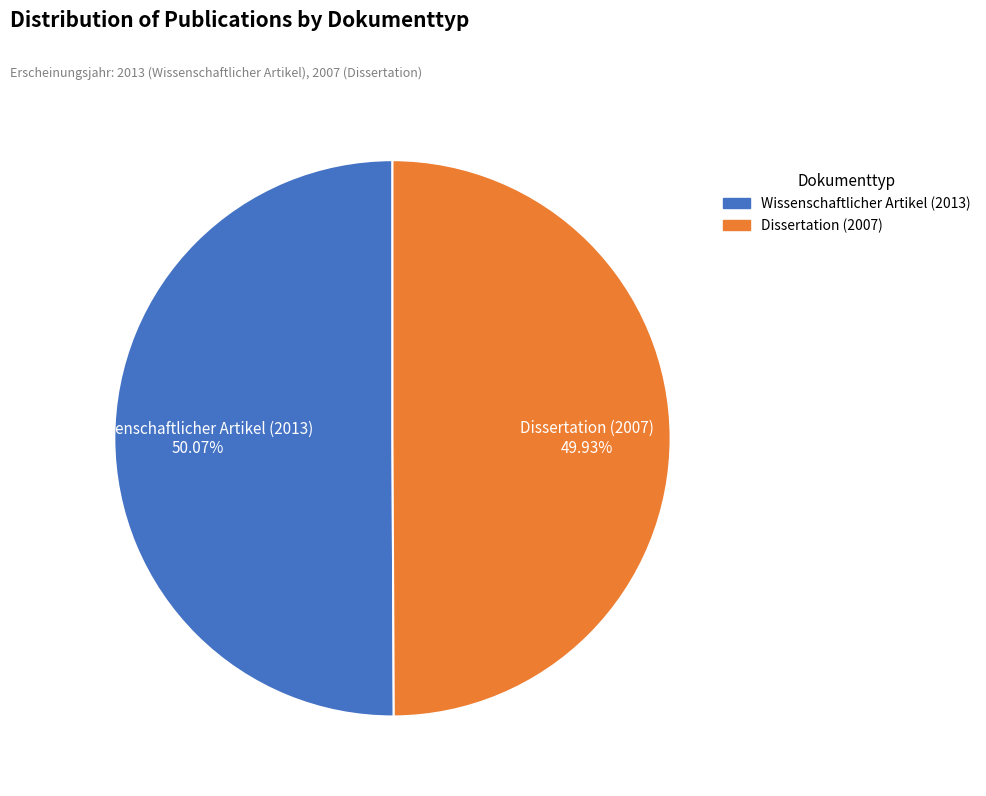

To the nearest percent, what is the average slice percentage?

50%